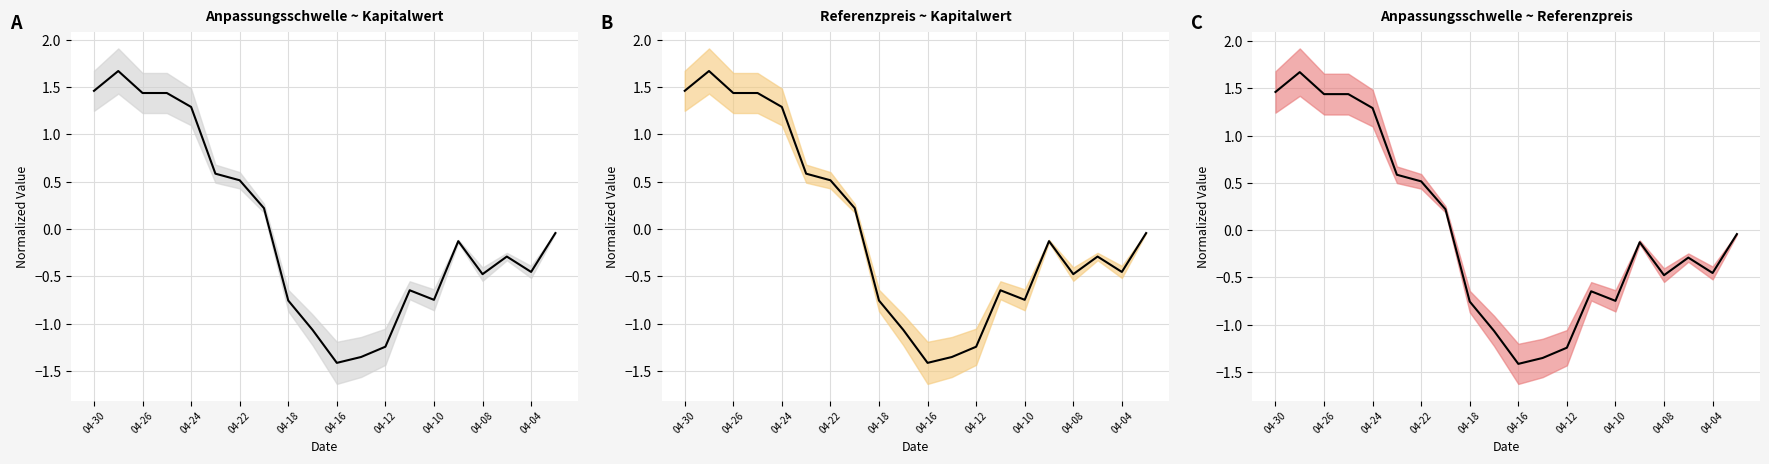

Which series changed the most between 13 and 17?

Referenzpreis